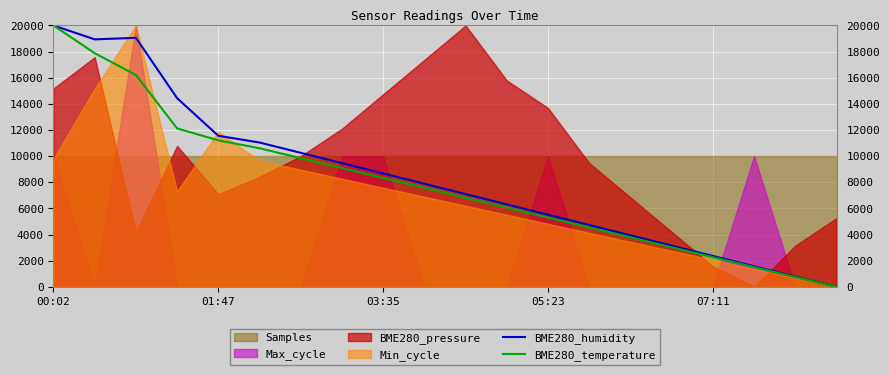

True or false: BME280_temperature and BME280_humidity intersect in this chart.

False